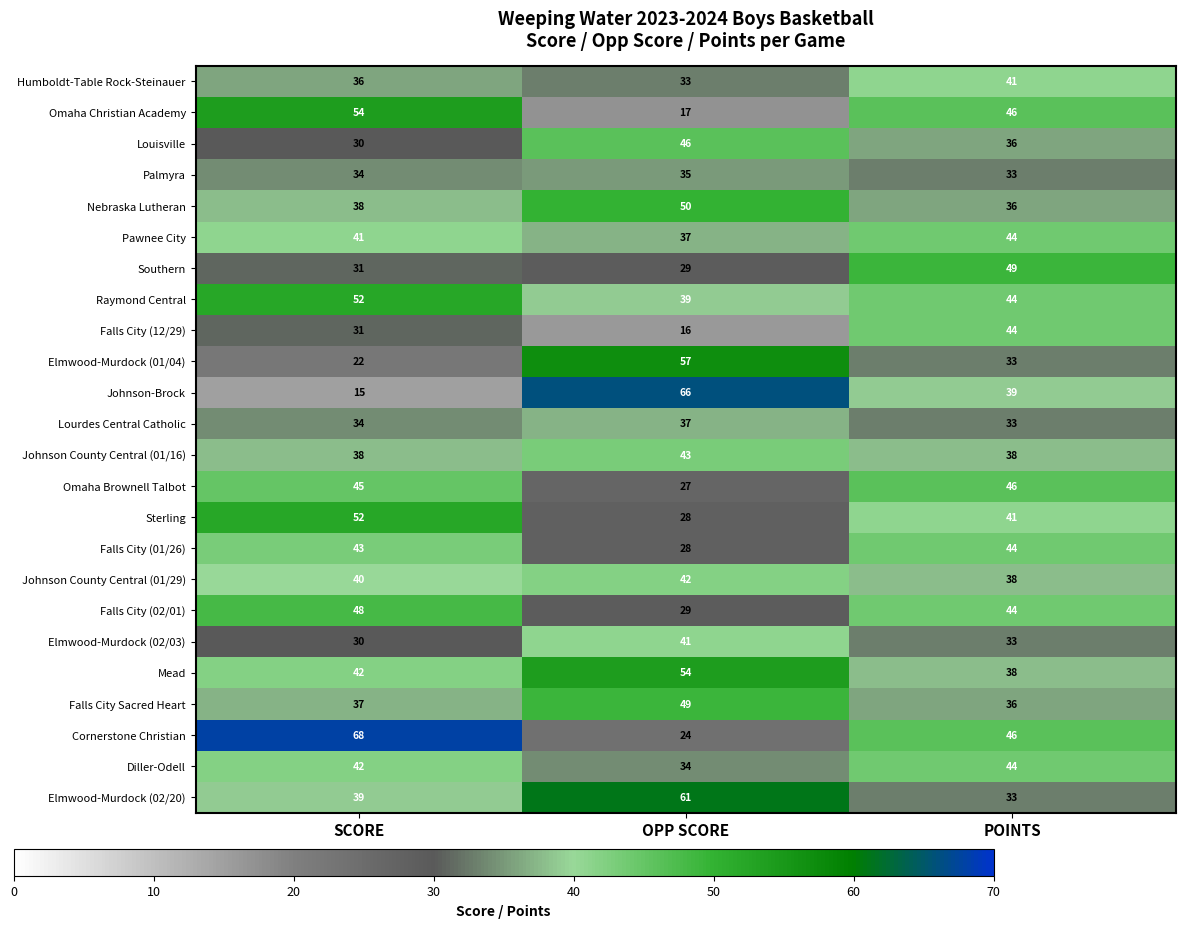

Which series changed the most between OPP SCORE and POINTS?

Omaha Christian Academy